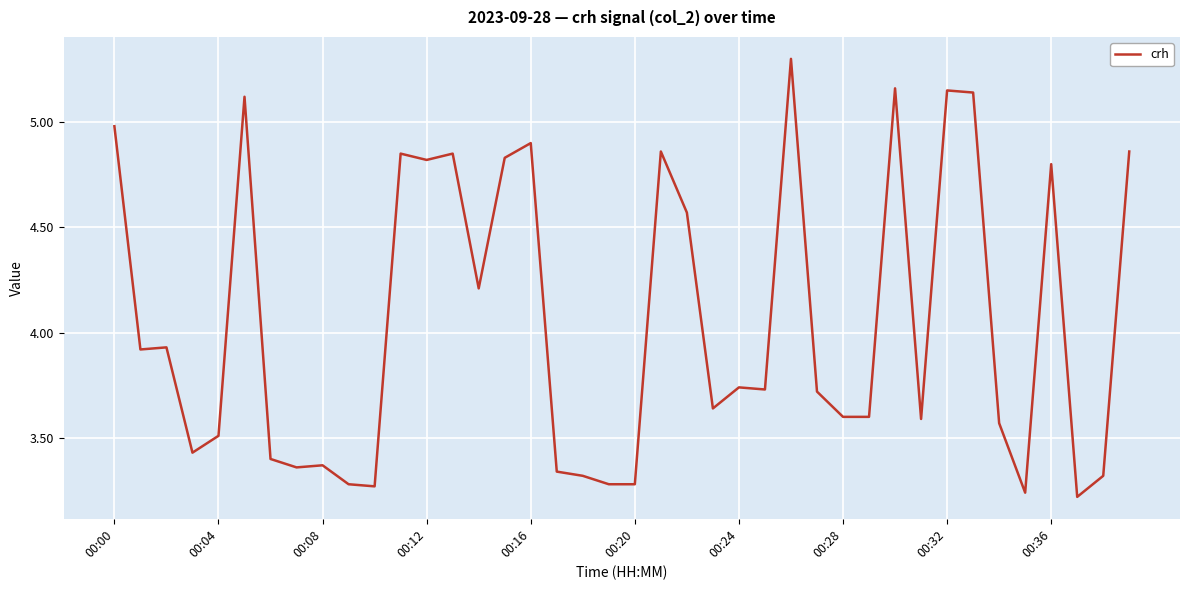

What is the difference between the maximum and minimum values?

2.1